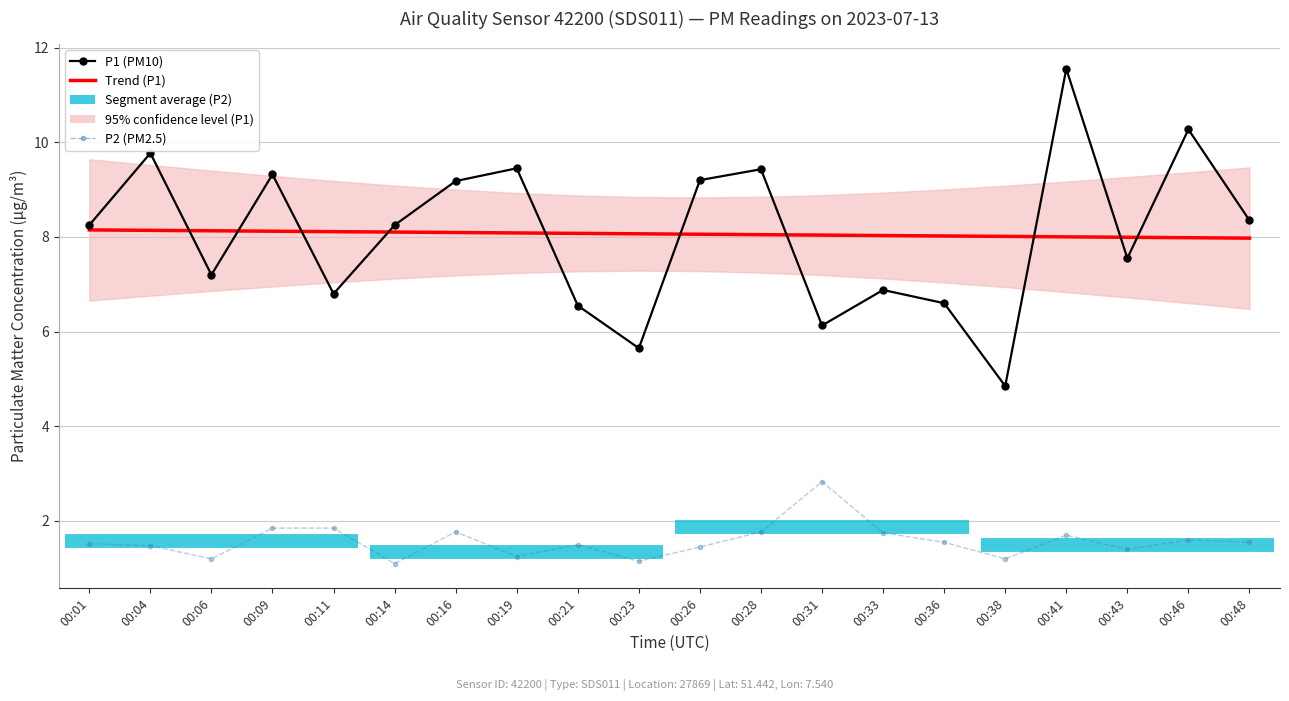

True or false: P1 (PM10) and P2 (PM2.5) cross at least once.

False